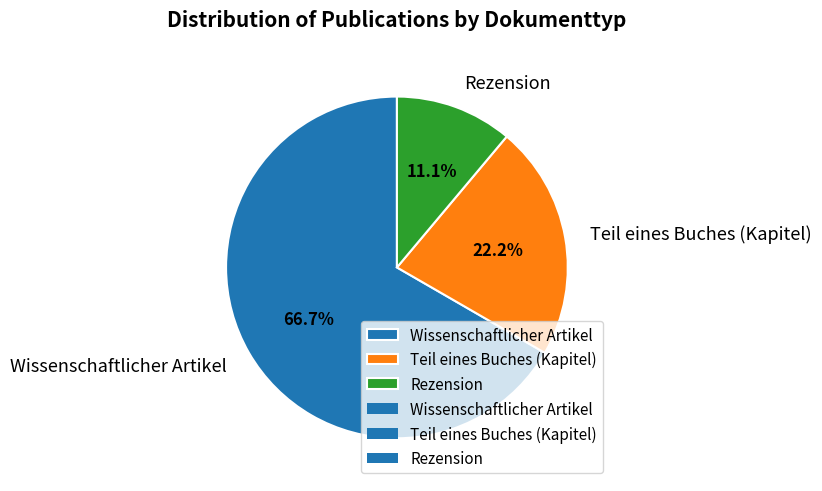

Which category has the smallest portion of the pie?

Rezension